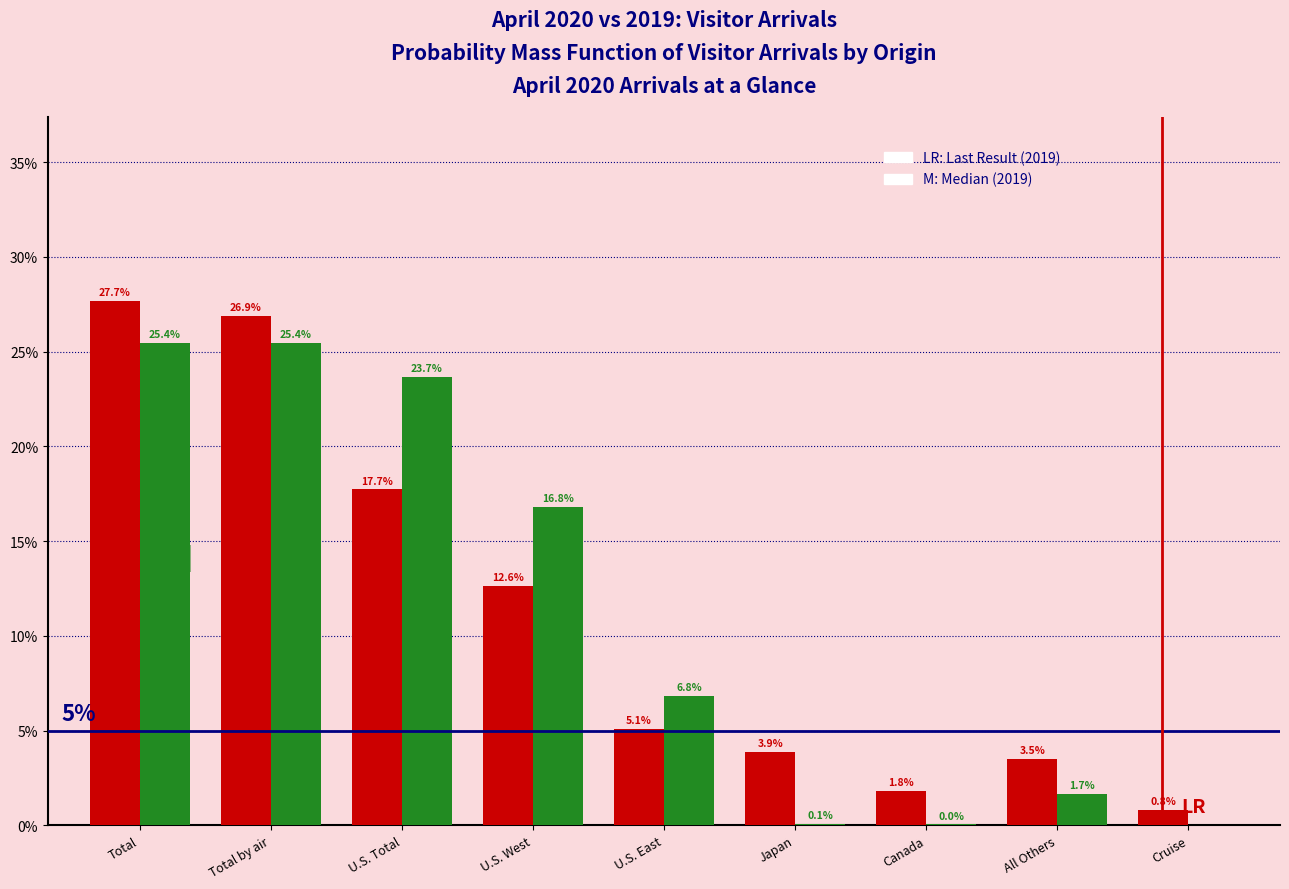

What is the maximum value shown in the chart?

27.7